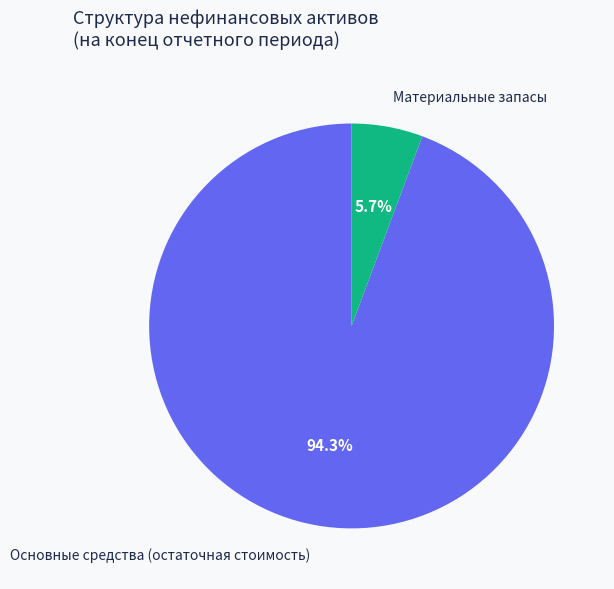

How many segments does this pie chart have?

2